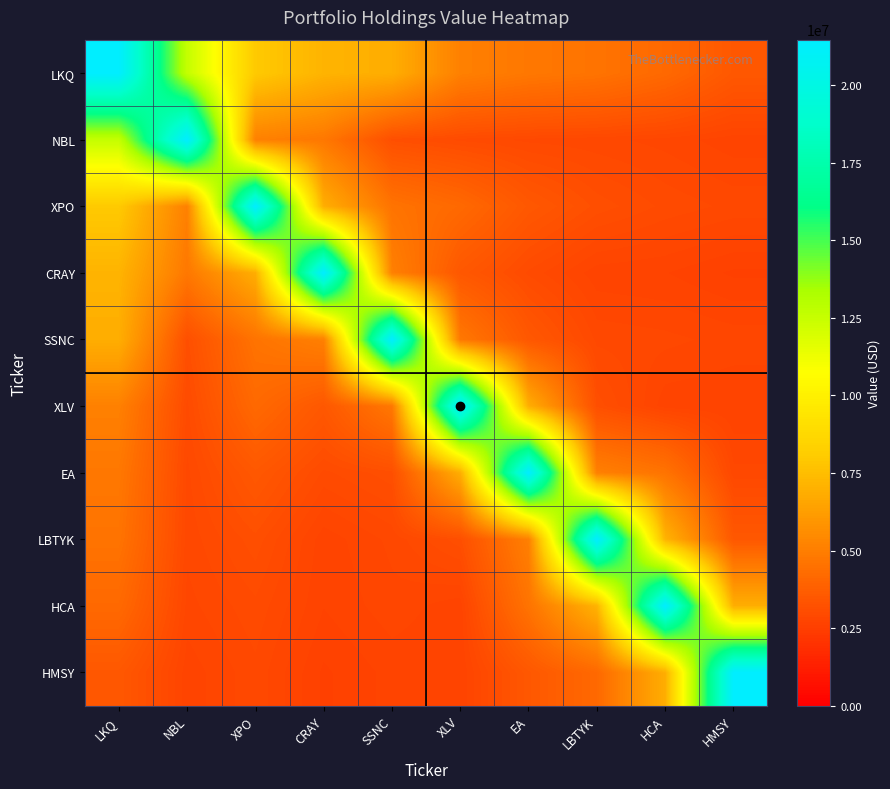

At which category is the sum across all series the highest?

LKQ